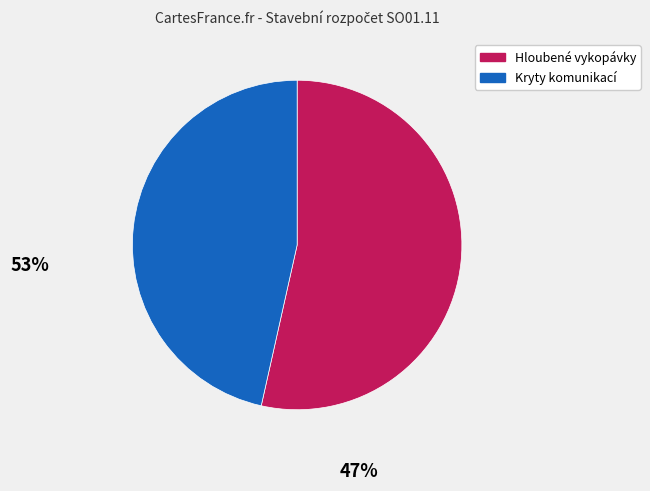

How many segments does this pie chart have?

2